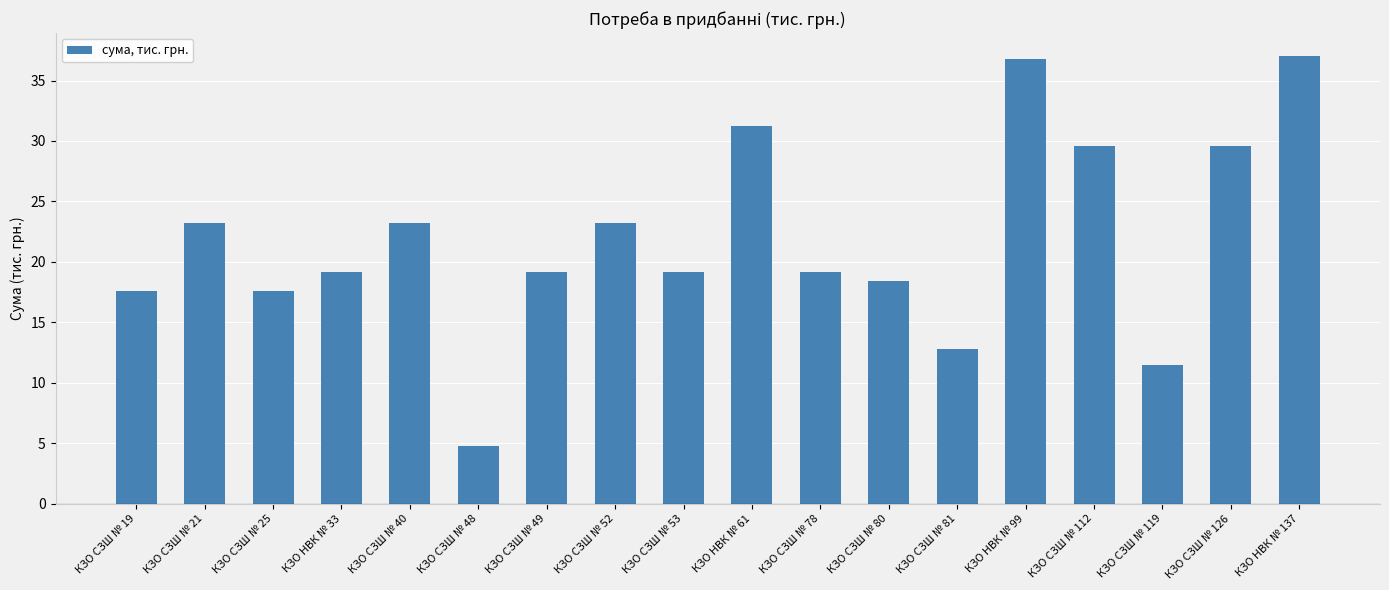

What is the sum of all values?

393.3